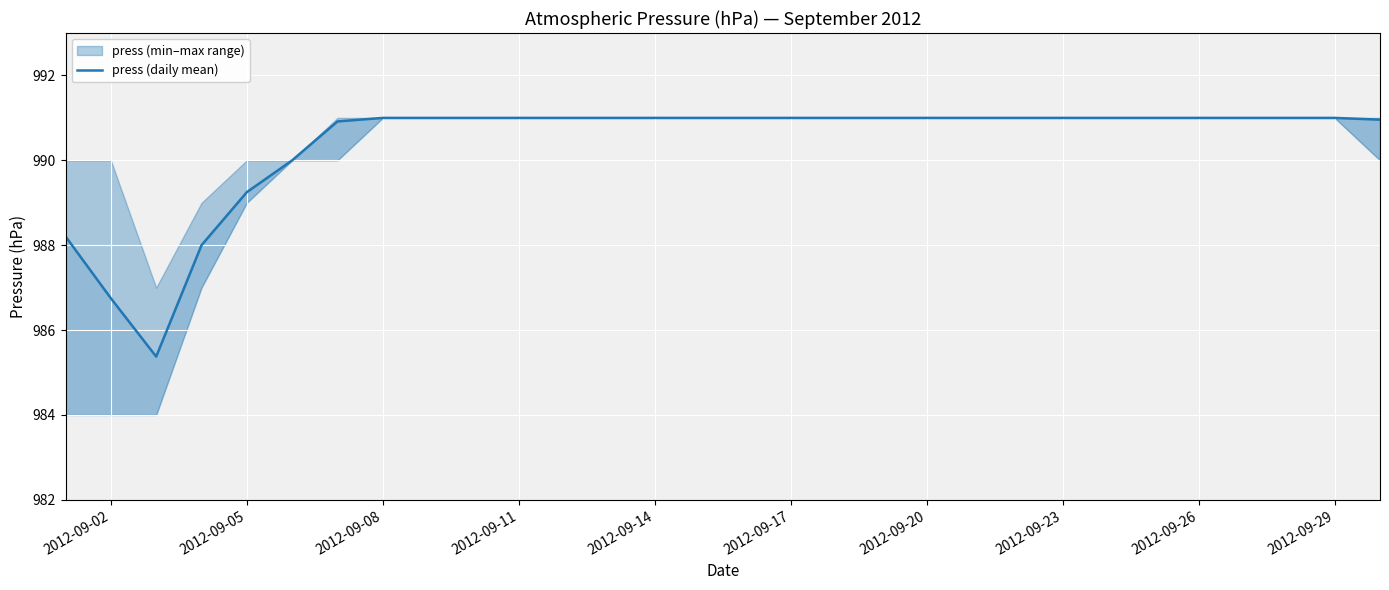

What is the difference between the second highest and second lowest values?

4.2